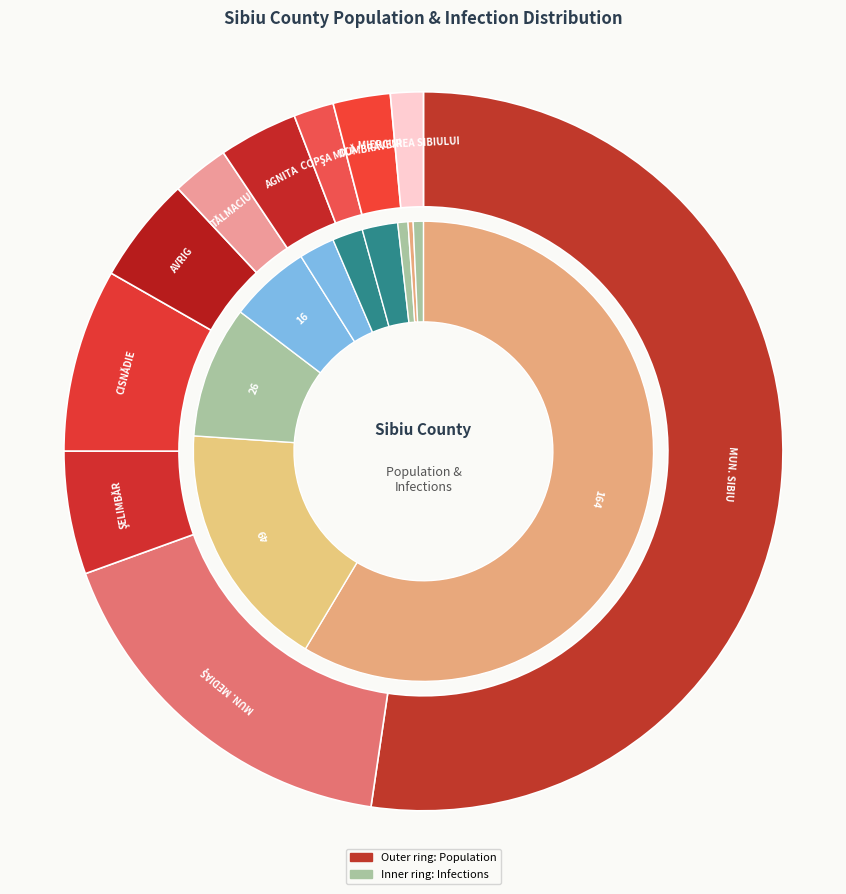

Does MUNICIPIUL SIBIU represent more than half of the total?

Yes